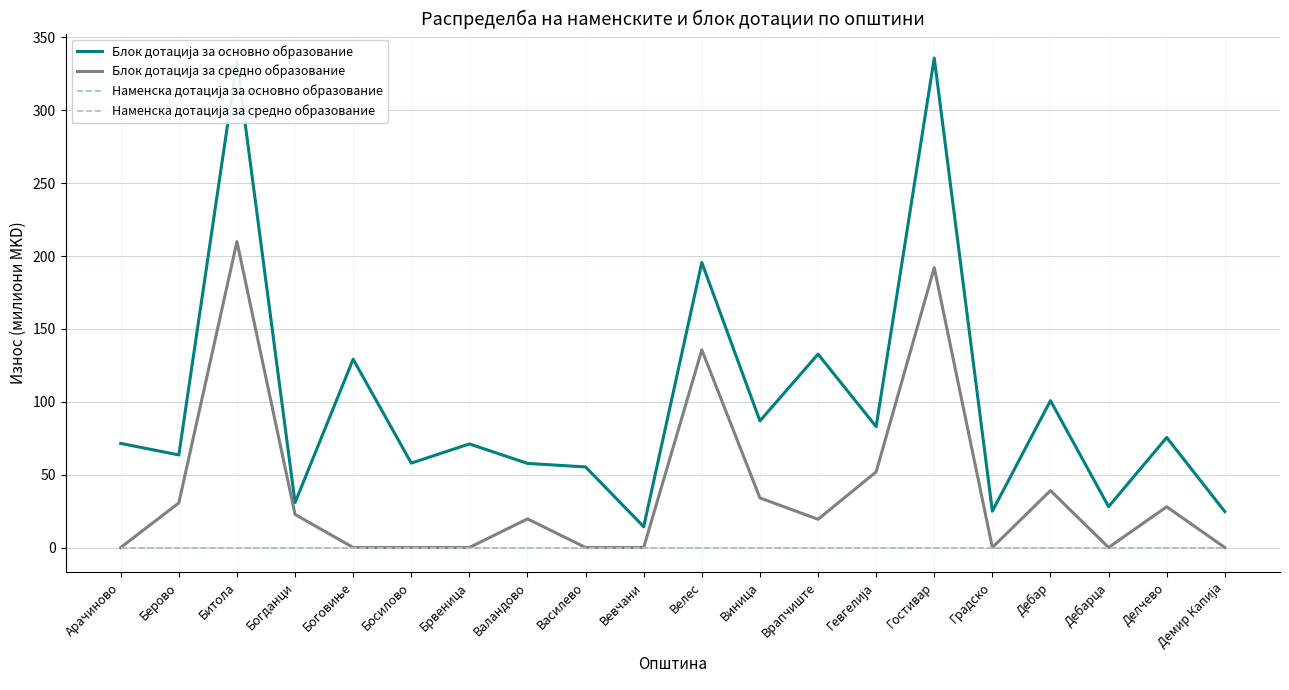

True or false: Наменска дотација за средно образование has more than 0 interior local peaks.

False